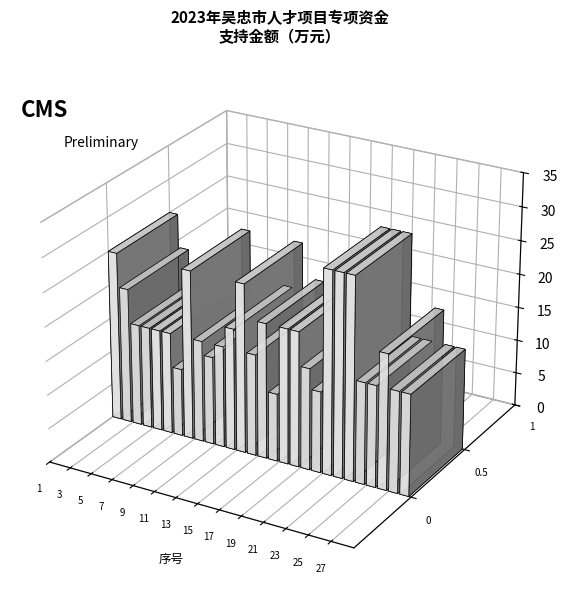

Reading right to left, transcribe all the data shown in this chart.

28=15	27=15	26=20	25=15	24=15	23=30	22=30	21=30	20=12	19=15	18=20	17=20	16=10	15=20	14=15	13=25	12=18	11=15	10=13	9=15	8=25	7=10	6=15	5=15	4=15	3=15	2=20	1=25